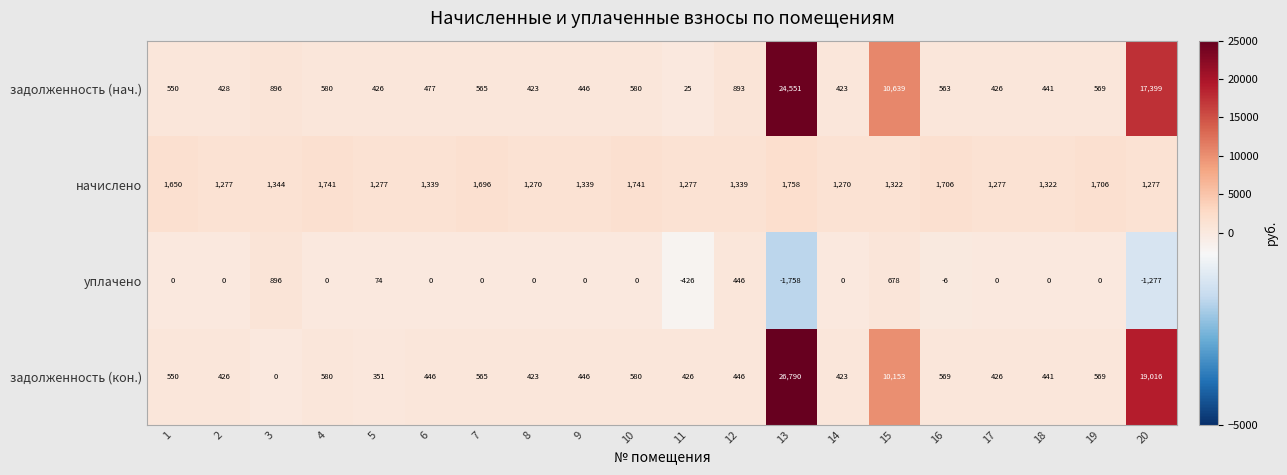

At 13, list the series in order from largest to smallest.

задолженность (кон.), задолженность (нач.), начислено, уплачено